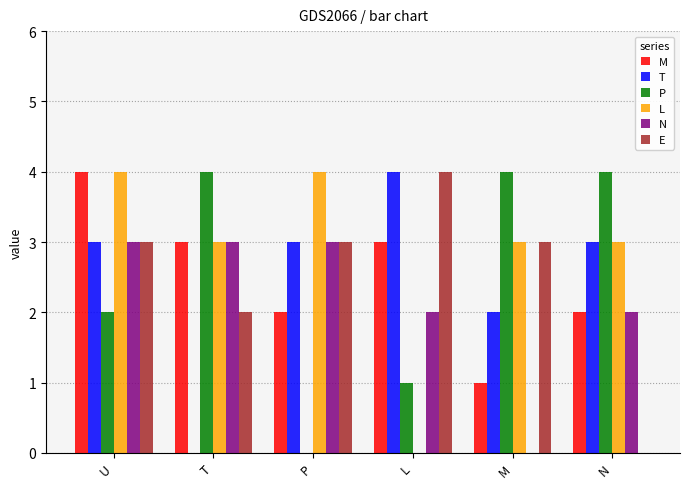

Reading left to right, what are all the values shown in this chart?

M: 4	3	2	3	1	2
T: 3	0	3	4	2	3
P: 2	4	0	1	4	4
L: 4	3	4	0	3	3
N: 3	3	3	2	0	2
E: 3	2	3	4	3	0